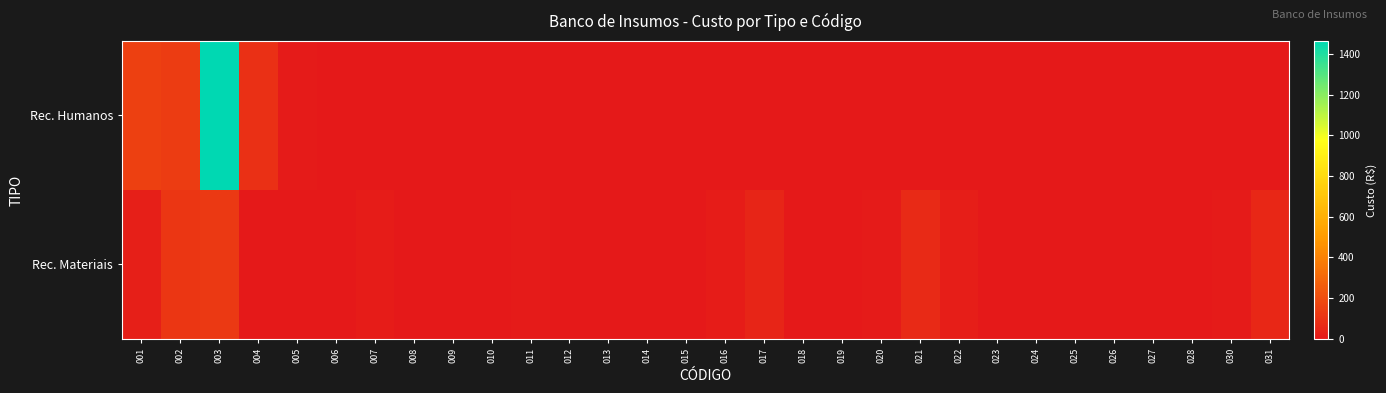

Between 025 and 023, which is larger?

025